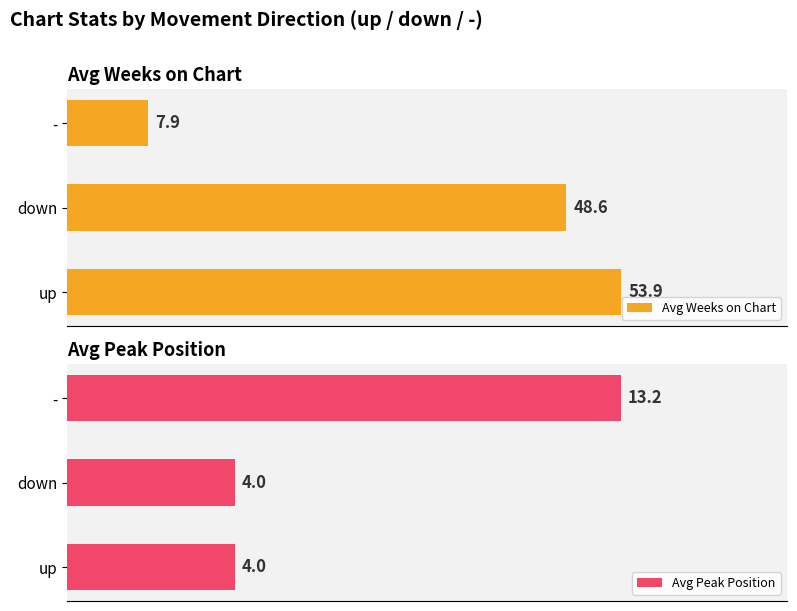

Which category has the highest value in the Avg Weeks on Chart series?

up